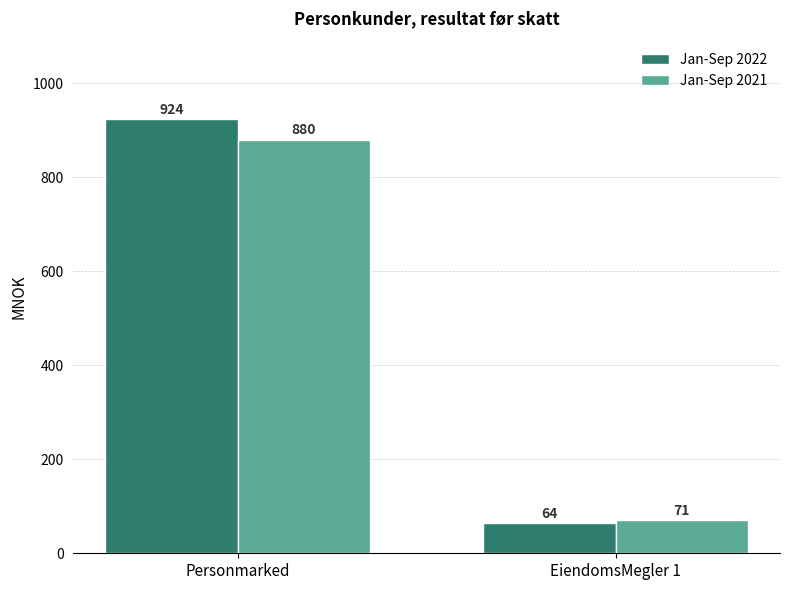

What are all the series names shown in the legend?

Jan-Sep 2022, Jan-Sep 2021